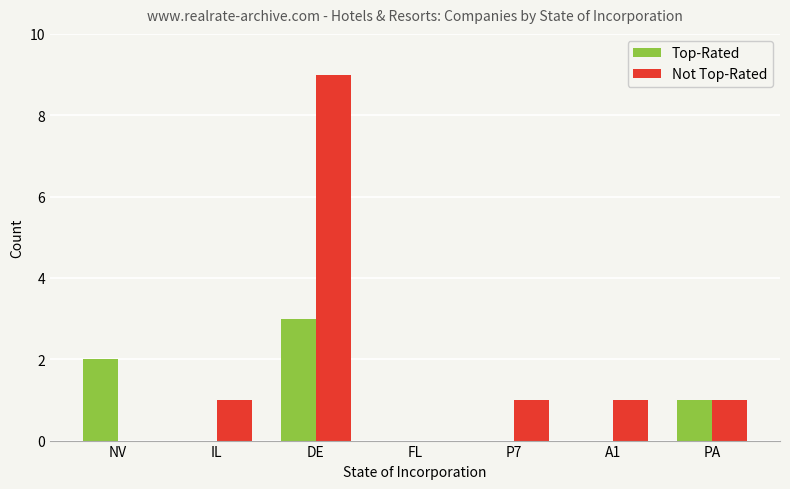

How many groups of bars are there?

7